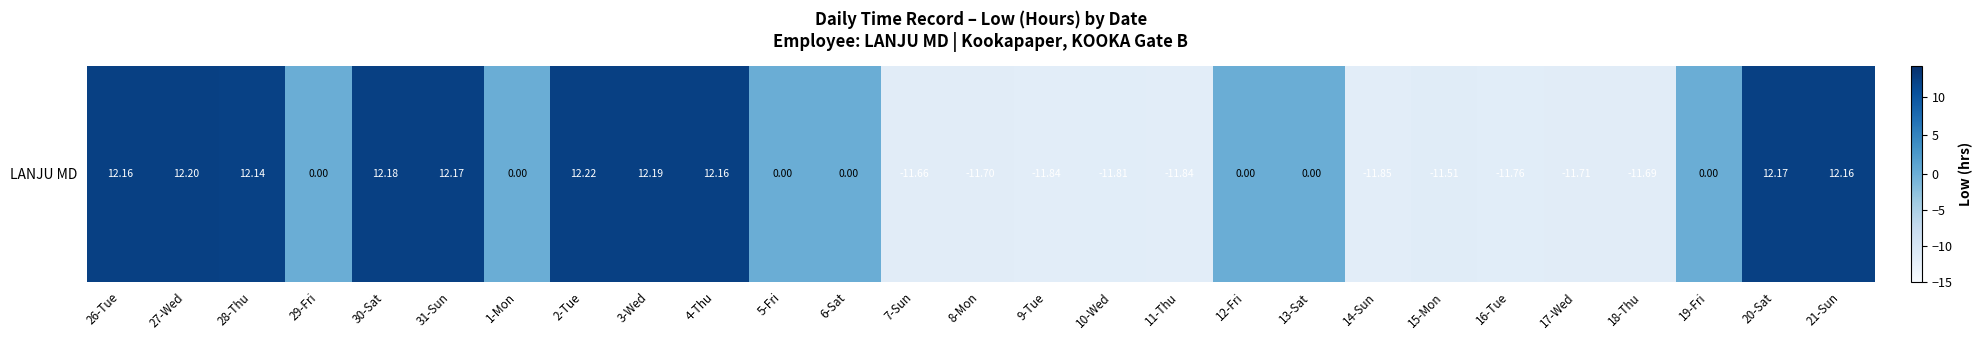

Rank the categories by value from highest to lowest.

2-Tue, 27-Wed, 3-Wed, 30-Sat, 31-Sun, 20-Sat, 26-Tue, 4-Thu, 21-Sun, 28-Thu, 29-Fri, 1-Mon, 5-Fri, 6-Sat, 12-Fri, 13-Sat, 19-Fri, 15-Mon, 7-Sun, 18-Thu, 8-Mon, 17-Wed, 16-Tue, 10-Wed, 9-Tue, 11-Thu, 14-Sun